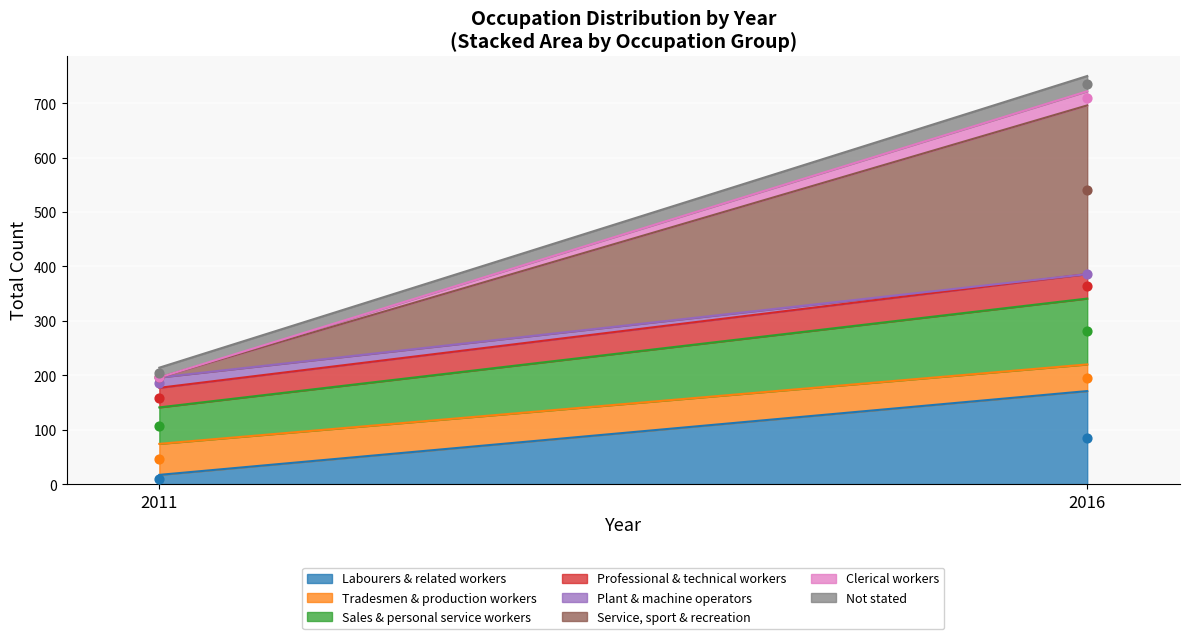

Is the value of 2011 at 5 greater than the value of 2016 at 2?

No